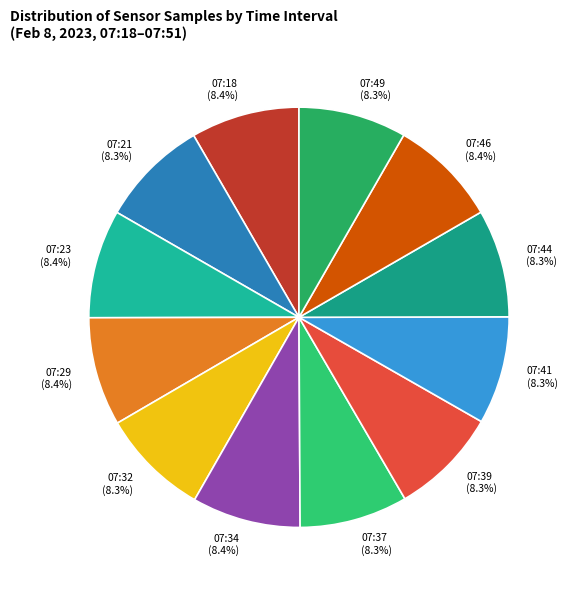

Is the sum of 07:39 and 07:32 greater than half?

No